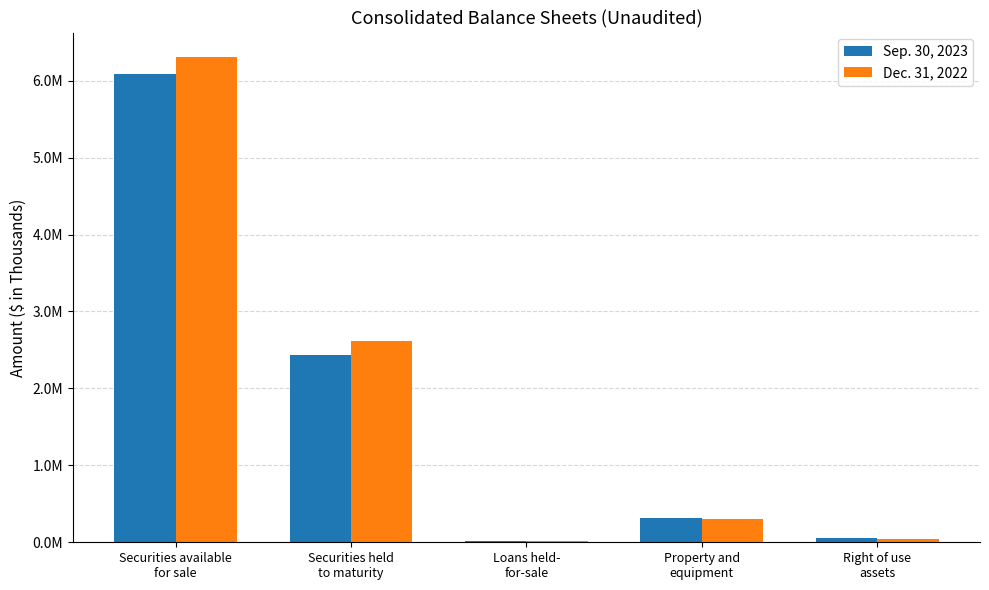

What are all the series names shown in the legend?

Sep. 30, 2023, Dec. 31, 2022